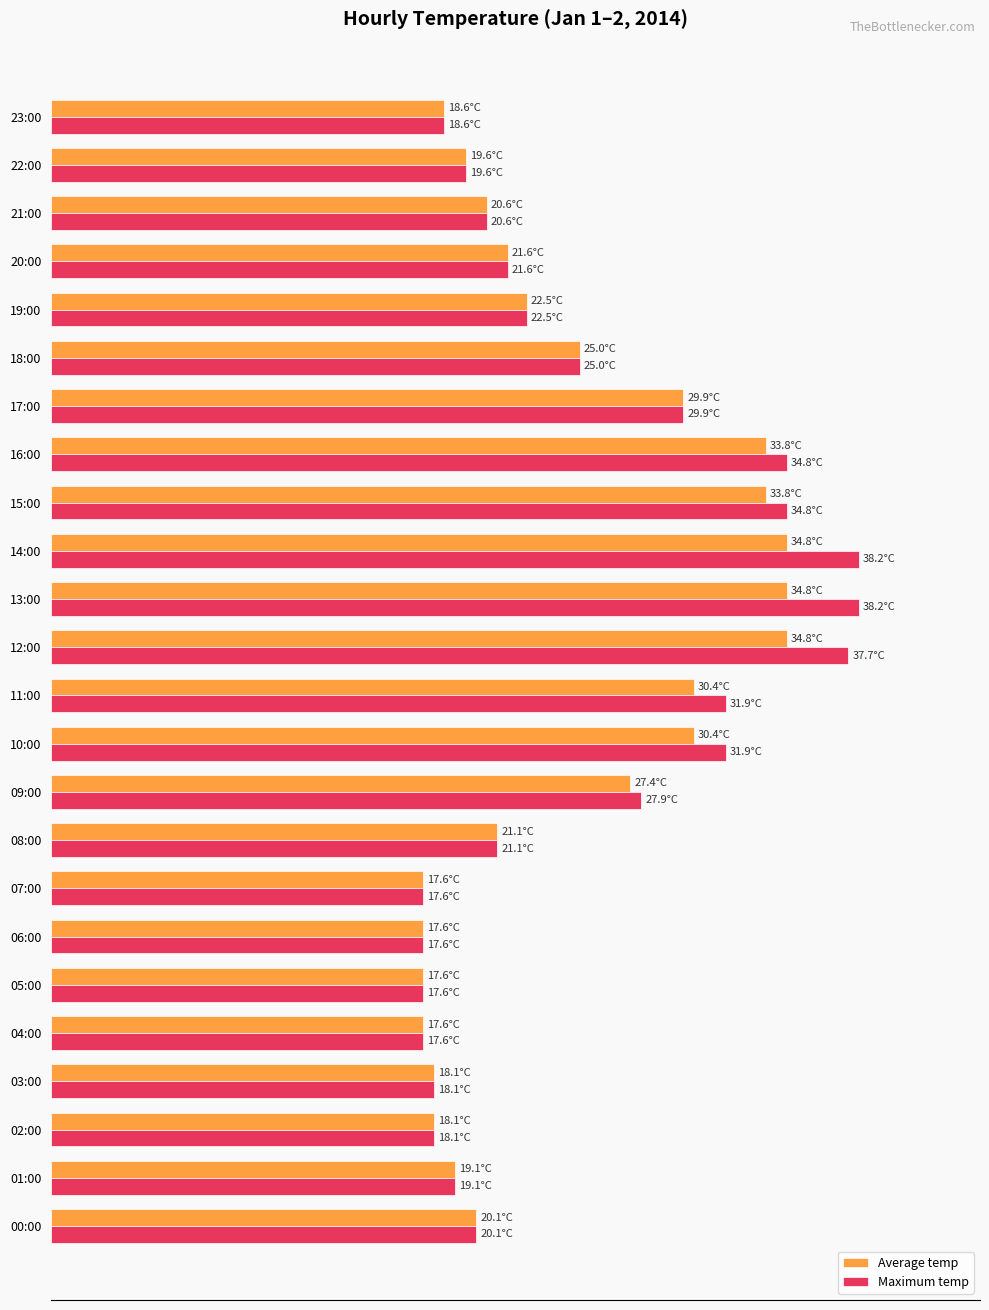

What is the maximum value for Average temp?

91.1